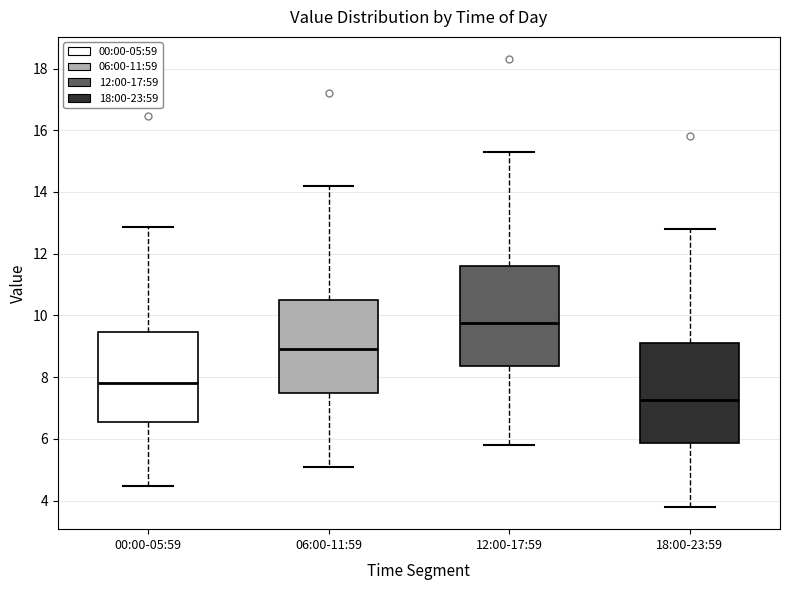

Where does the upper whisker of the box for 12:00-17:59 end on the y-axis? The values are not printed on the chart, so give them approximately, as read against the axis.

15.4